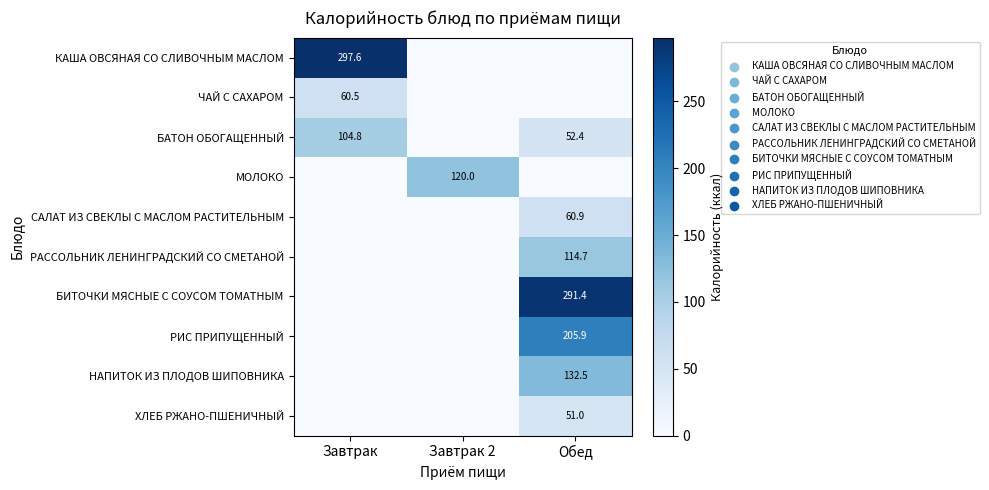

At which category is the sum across all series the highest?

Обед